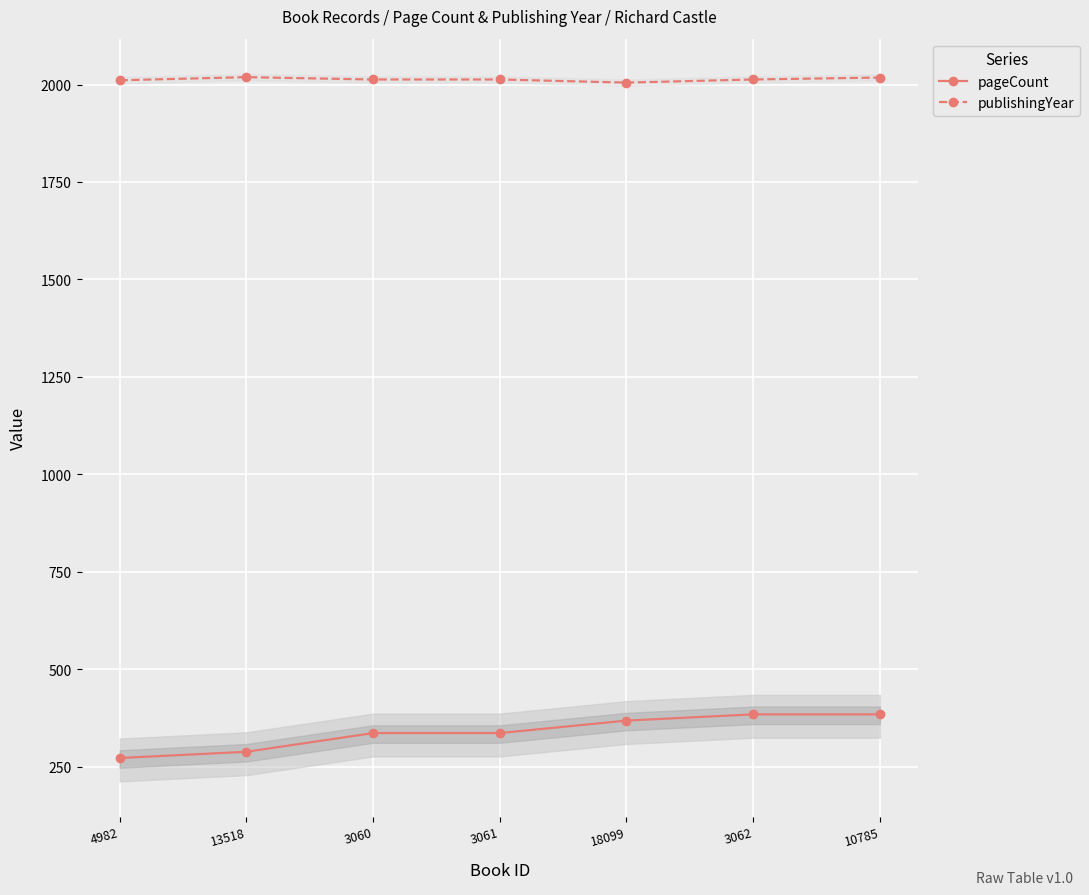

Reading right to left, list all the values displayed in this chart.

pageCount: 10785=384	3062=384	18099=368	3061=336	3060=336	13518=288	4982=272
publishingYear: 10785=2018	3062=2013	18099=2005	3061=2013	3060=2013	13518=2019	4982=2011